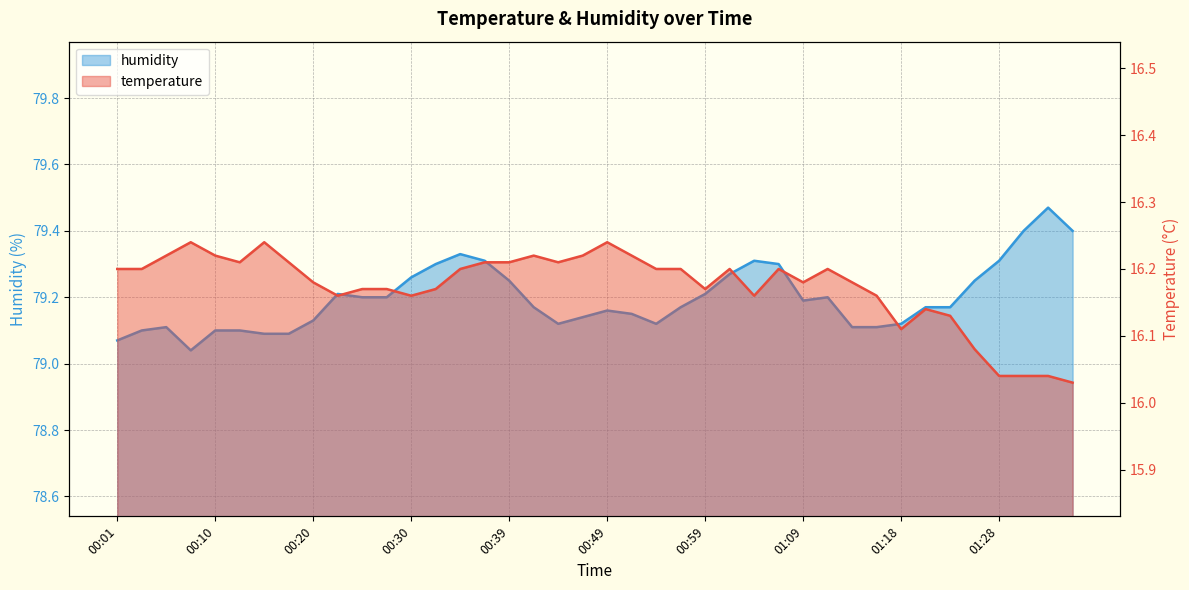

How many interior local valleys does the temperature series have?

8